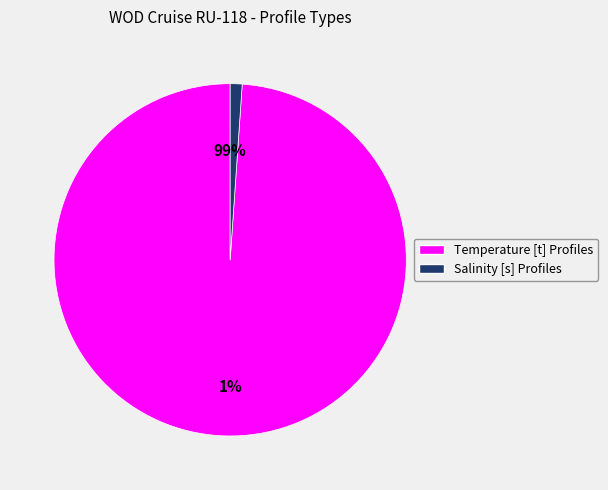

The Salinity [s] Profiles slice represents 1% of the pie. True or false?

True